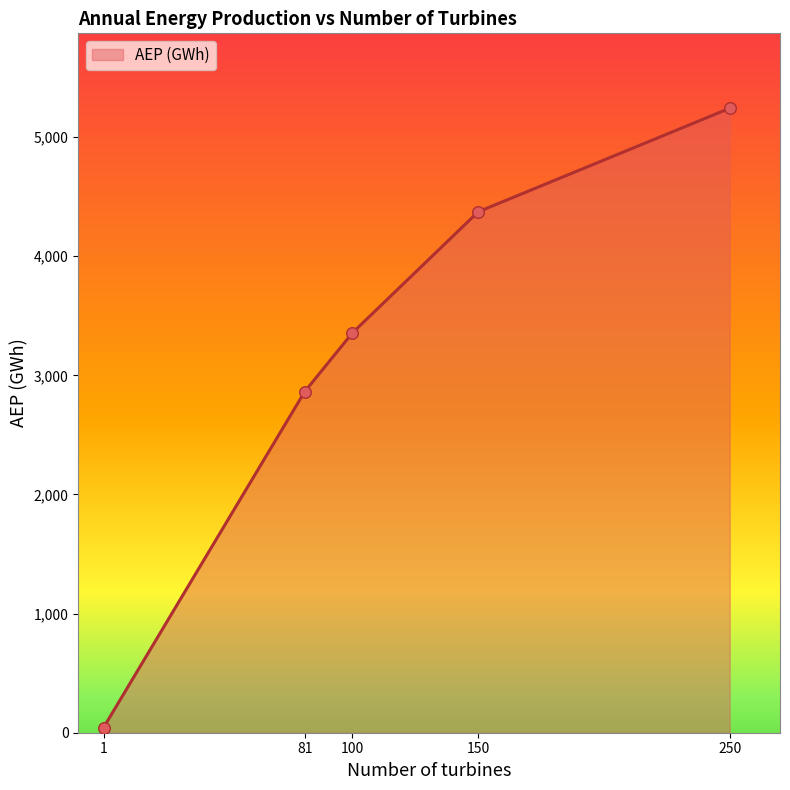

Which has a higher value, 81 or 250?

250